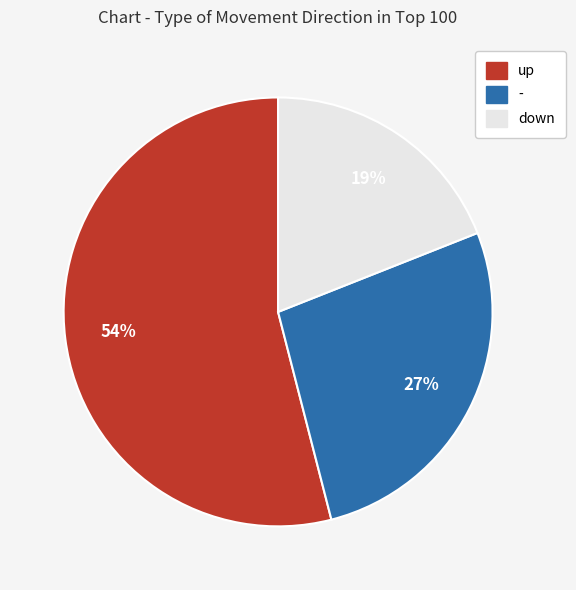

Rank the categories by value from lowest to highest.

down, -, up